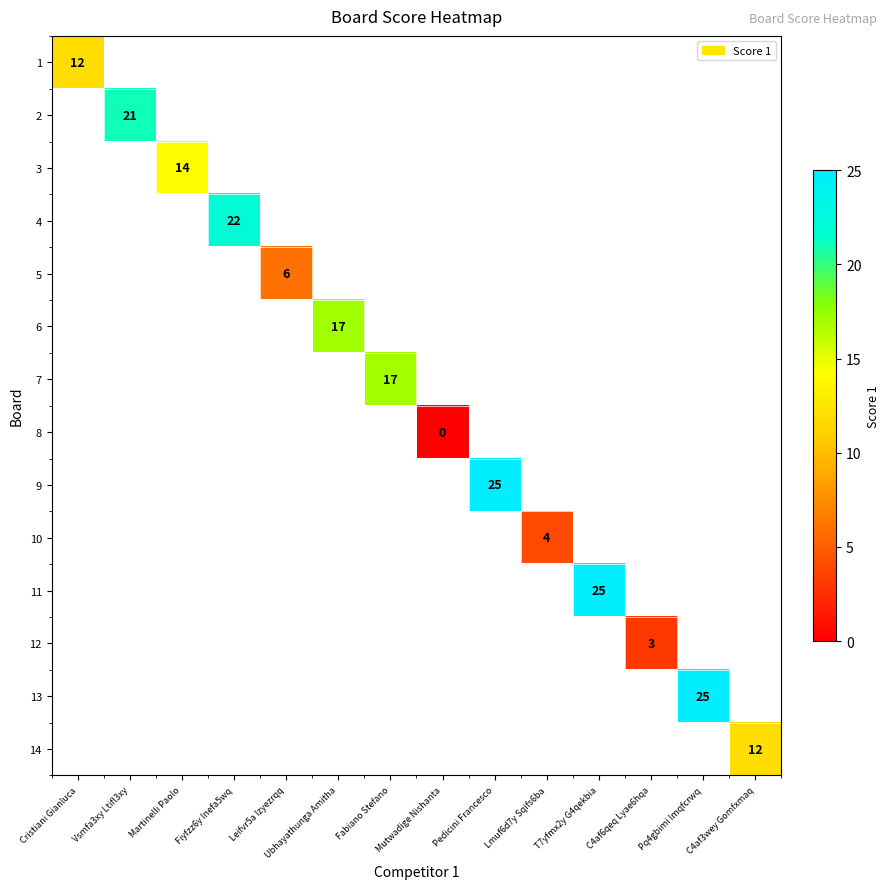

The 11 series shows 8 at T7yfmx2y G4qekbia. True or false?

False